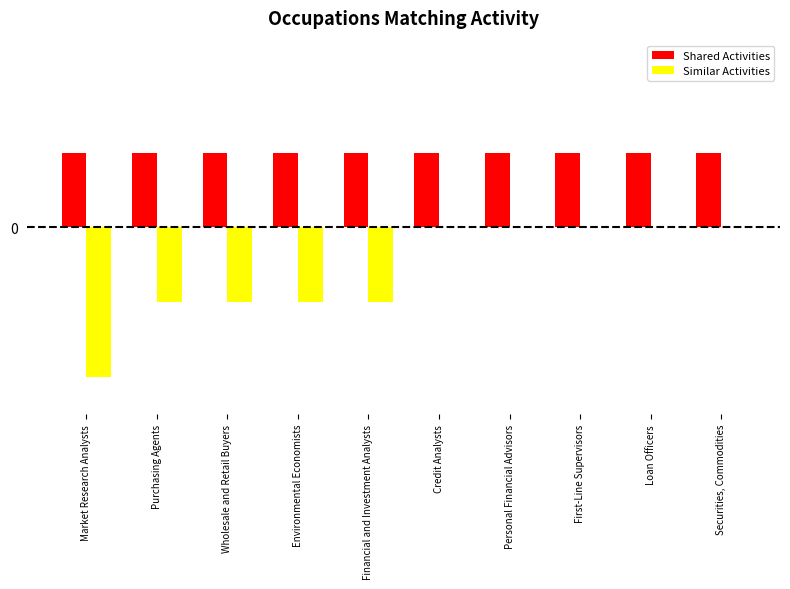

Are the bars horizontal?

No